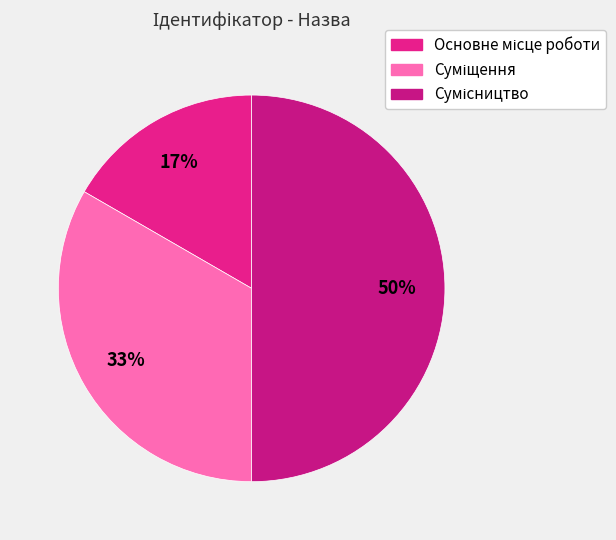

How many slices are in this pie chart?

3